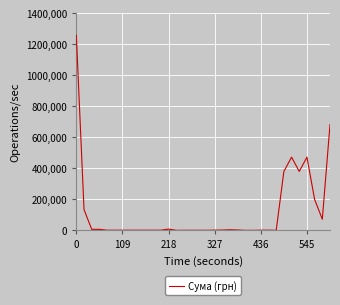

What is the maximum value shown in the chart?

1257654.2